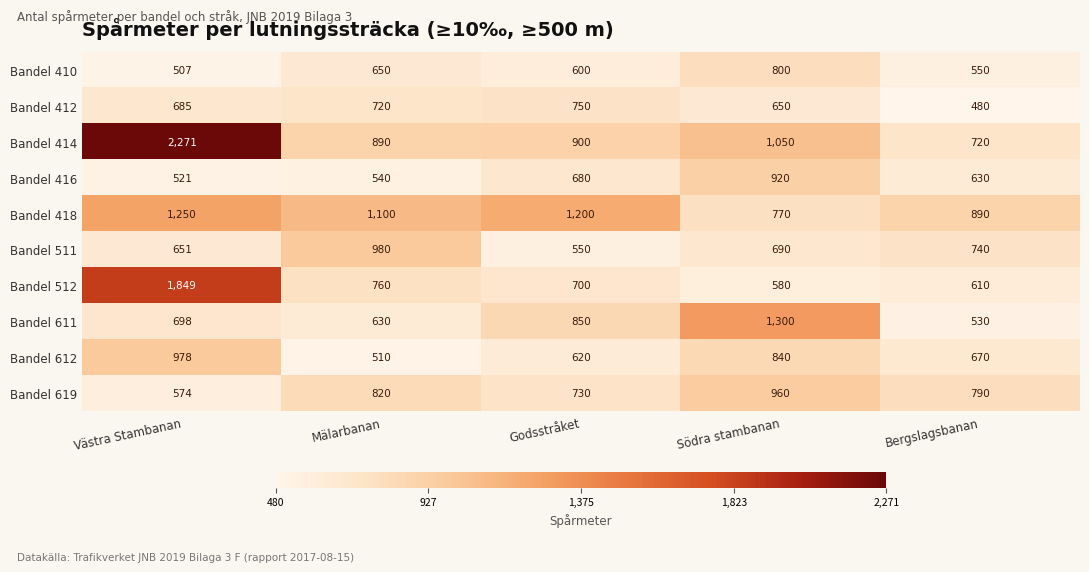

Which series has the widest spread of values?

Bandel 414